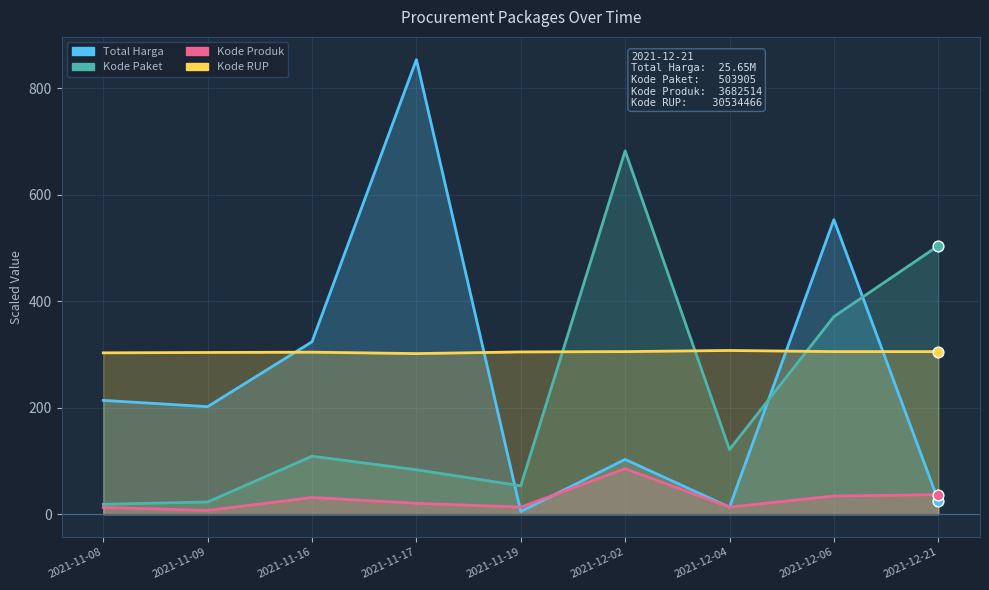

At how many categories does at least one series exceed 719?

1